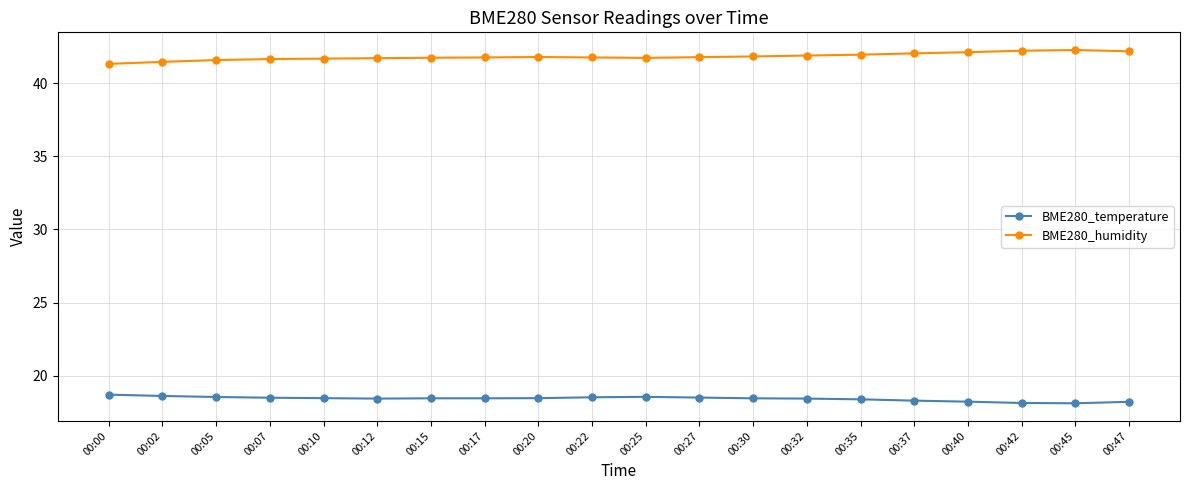

What is the minimum value shown in the chart?

18.1